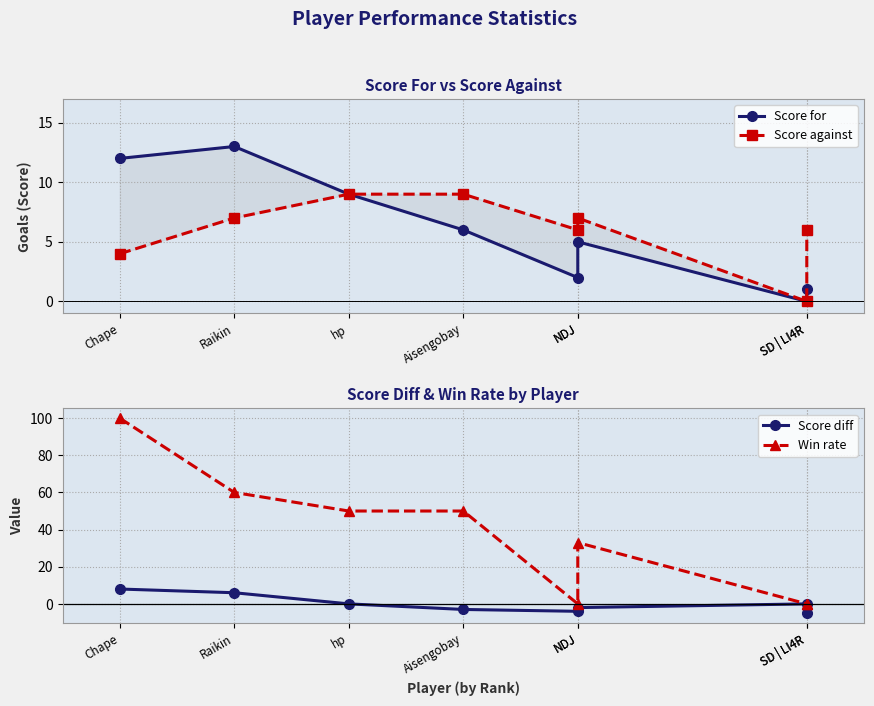

How many lines are shown in the chart?

4